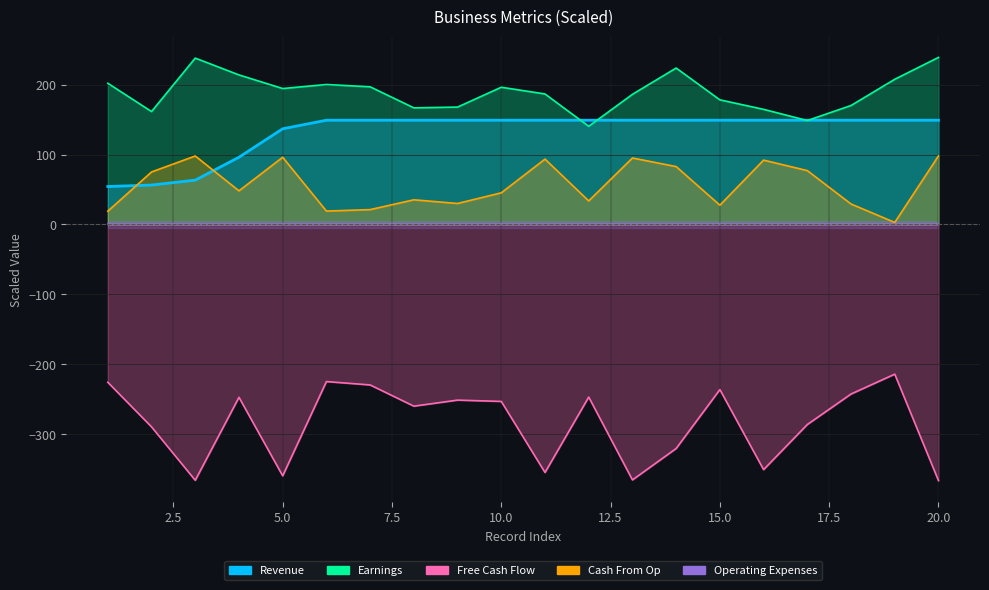

True or false: Revenue has more than 2 interior local peaks.

False